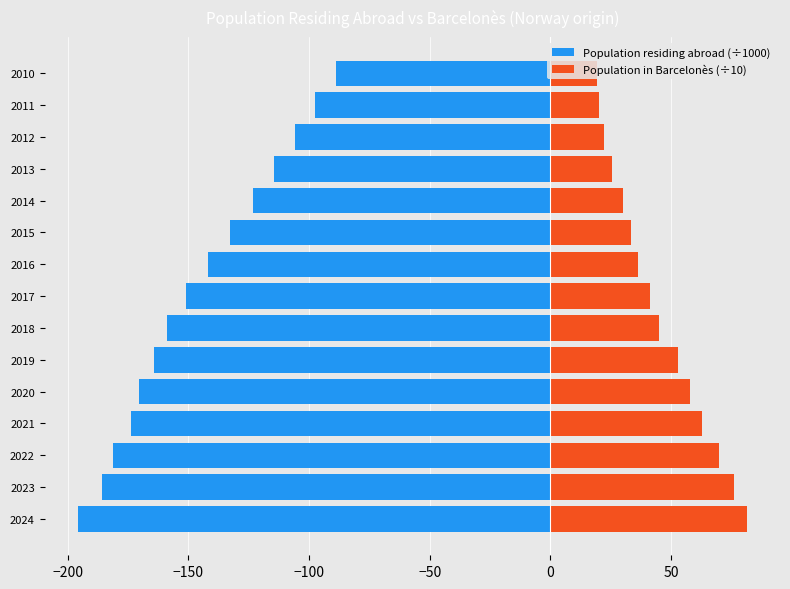

What position from the right is 50?

9